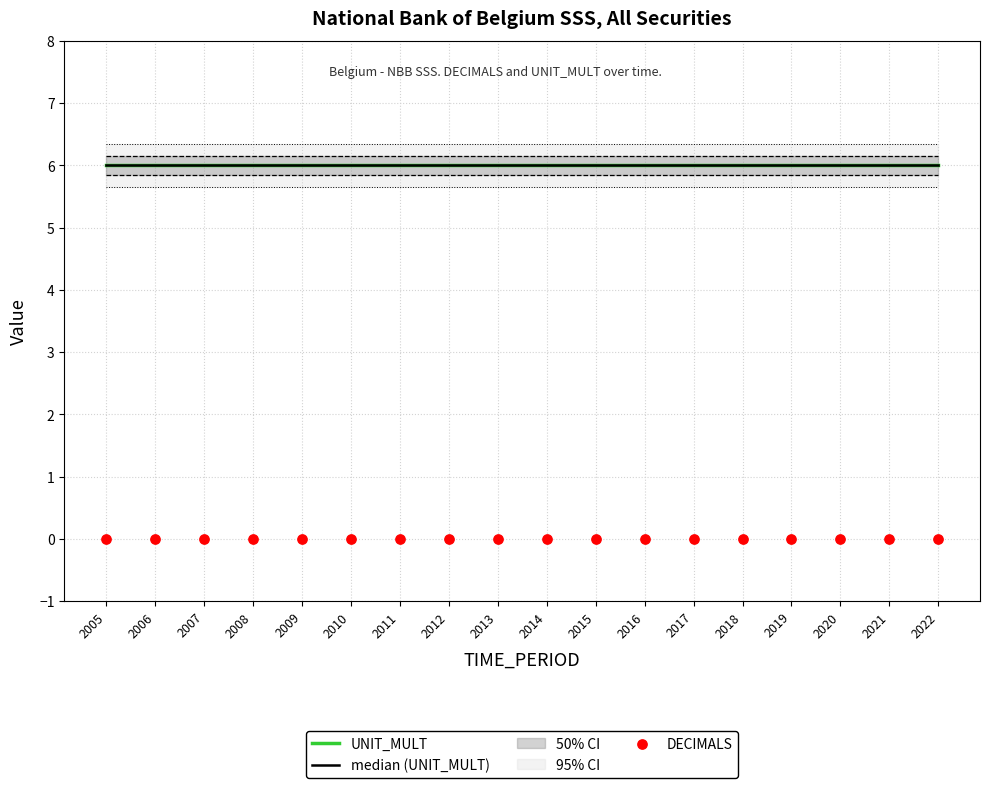

At which category is the sum across all series the highest?

2005